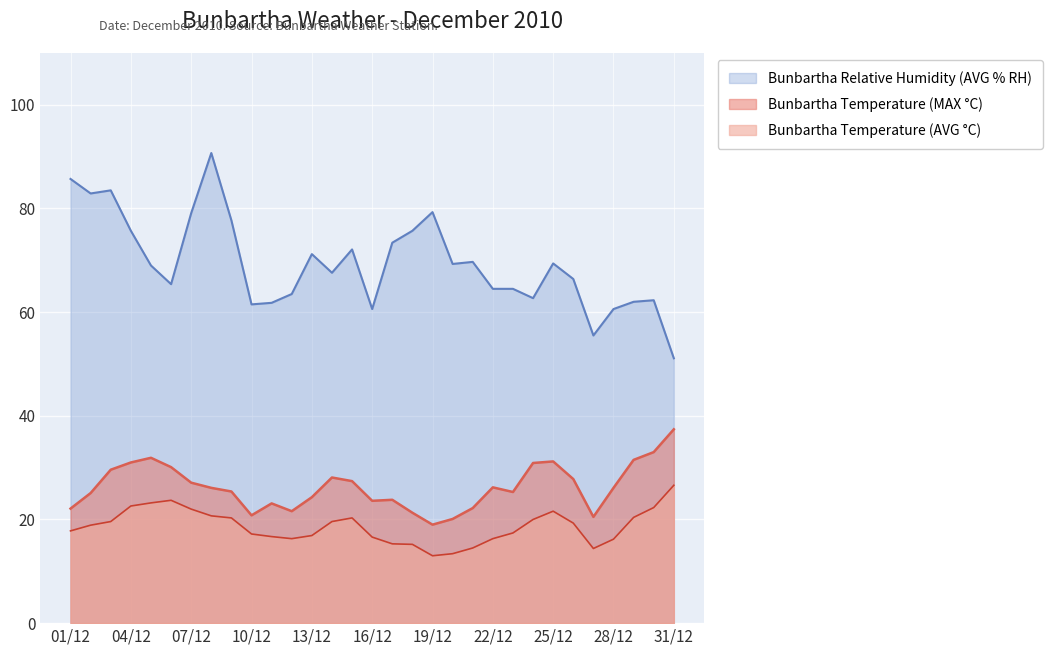

How many lines are shown in the chart?

3